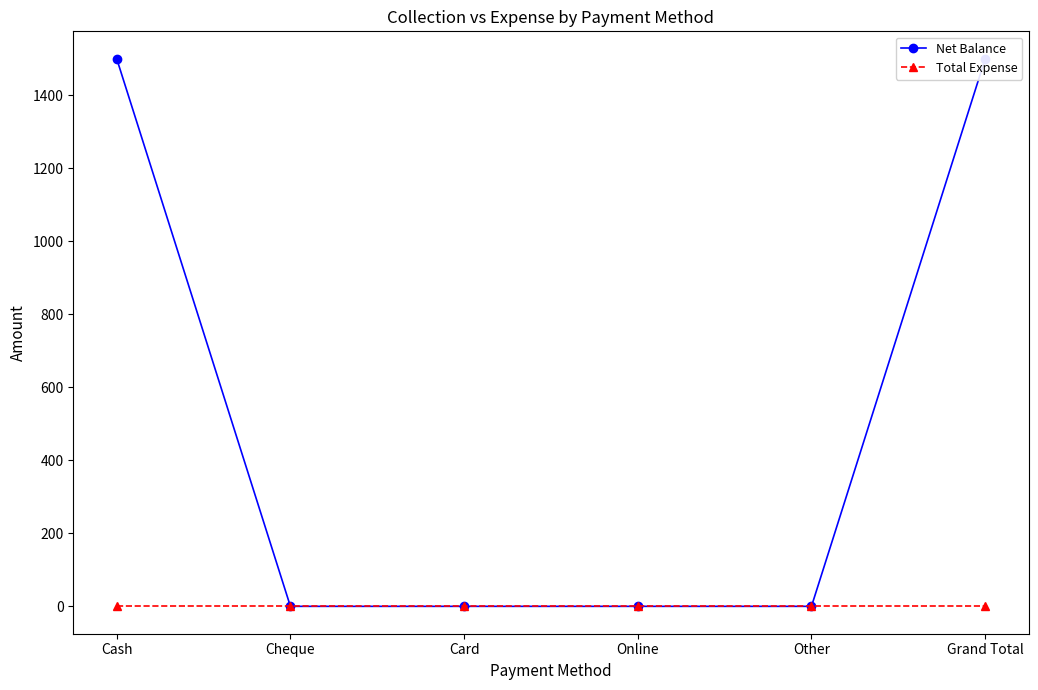

List the series in order of their peak value, lowest first.

Total Expense, Net Balance